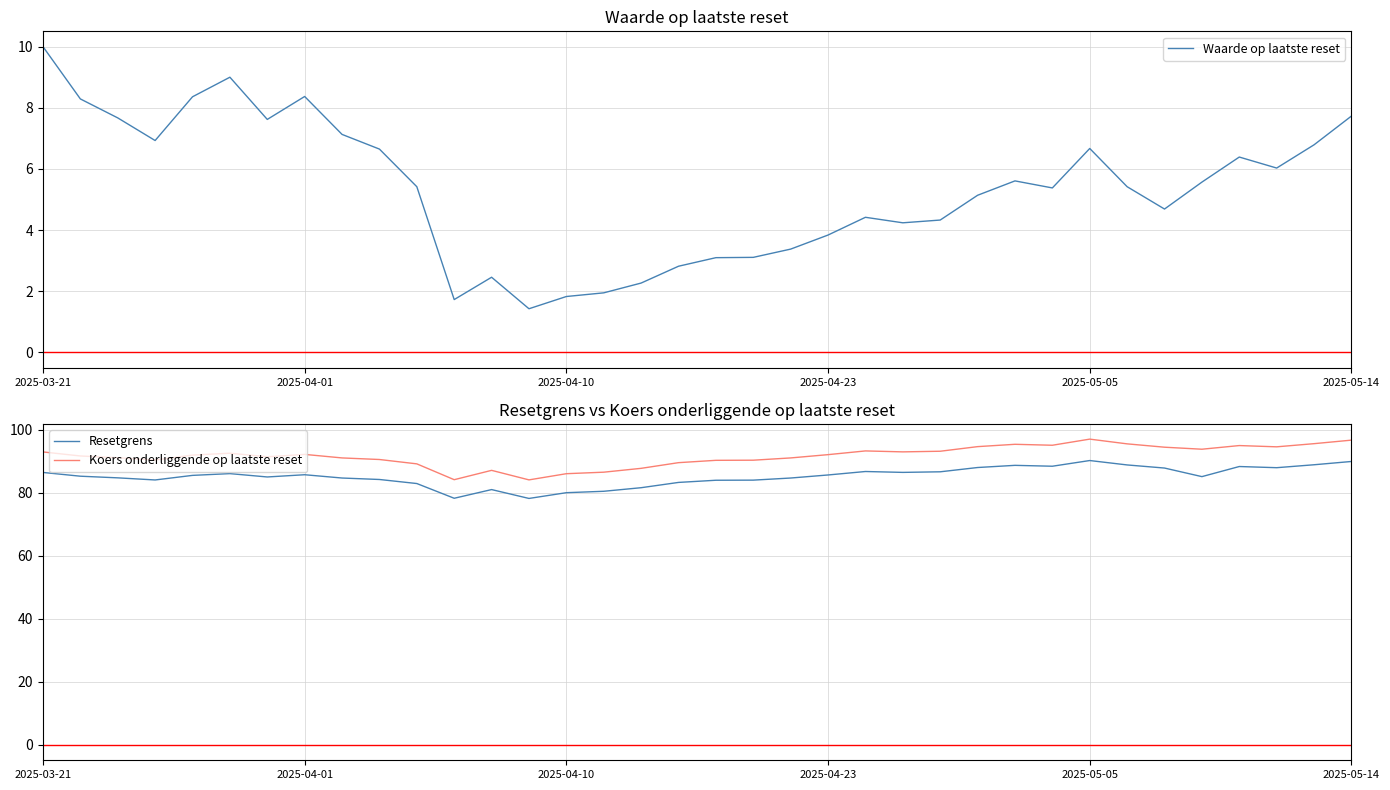

What is the highest value of the Koers onderliggende op laatste reset series?

97.0